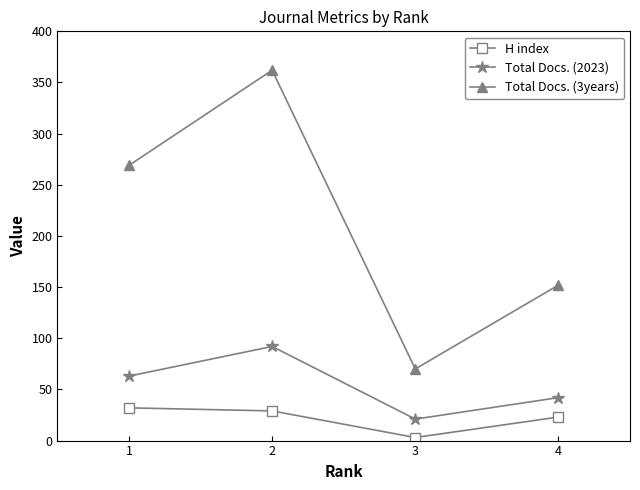

What is the difference between the maximum and minimum values in the Total Docs. (2023) series?

71